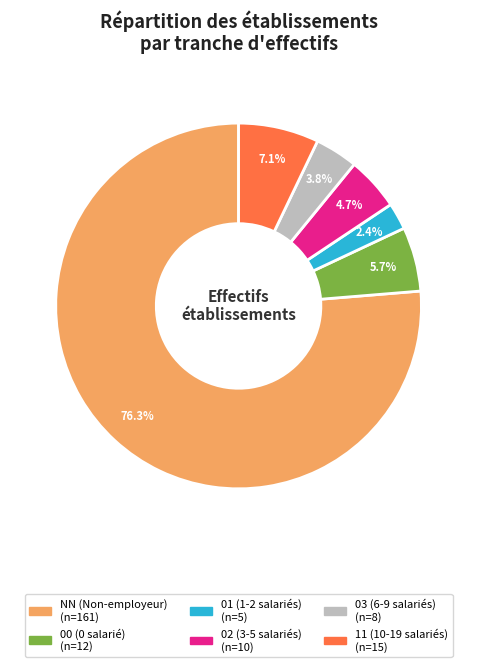

Which category has the smallest portion of the pie?

01